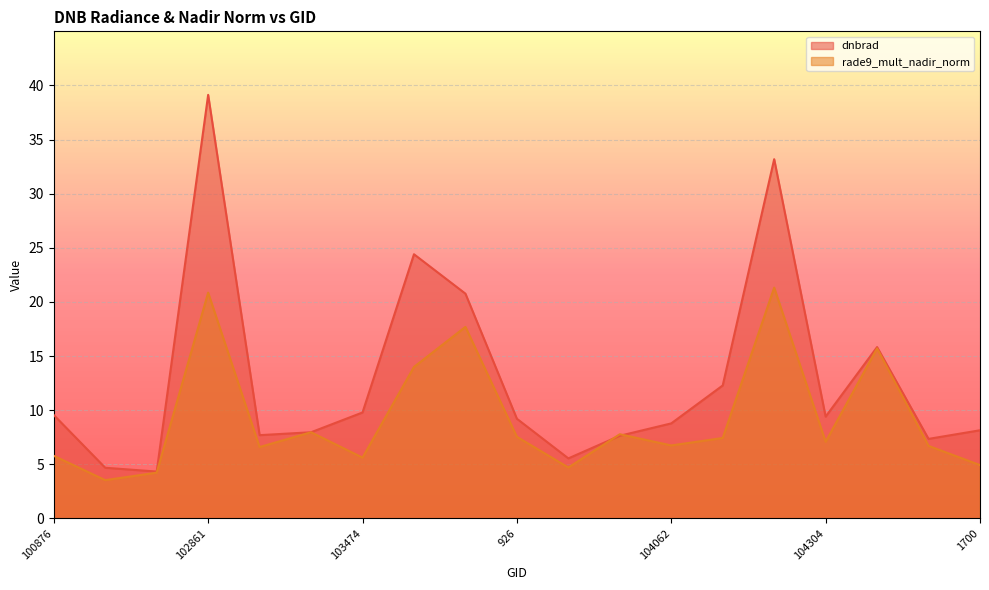

Where do dnbrad and rade9_mult_nadir_norm first cross each other?

103827 and 103946